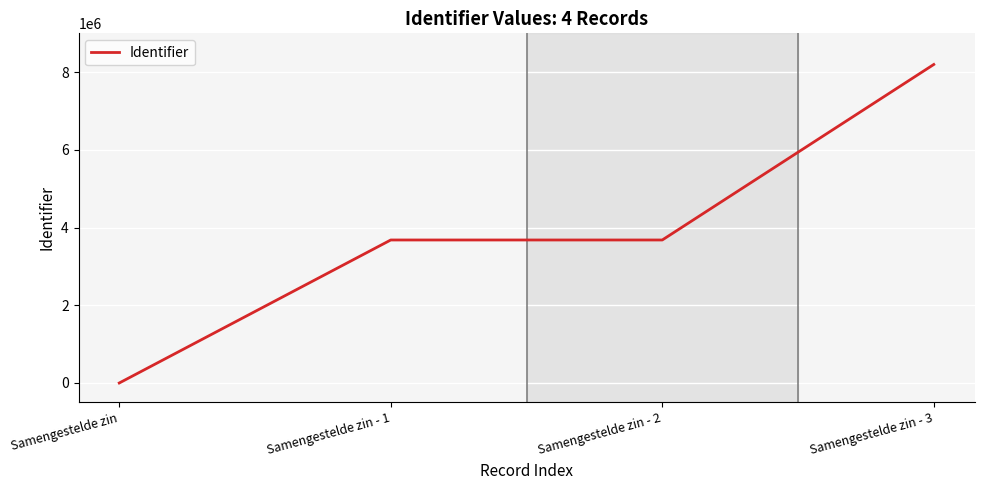

The value at Samengestelde zin - 2 is 5159853. True or false?

False